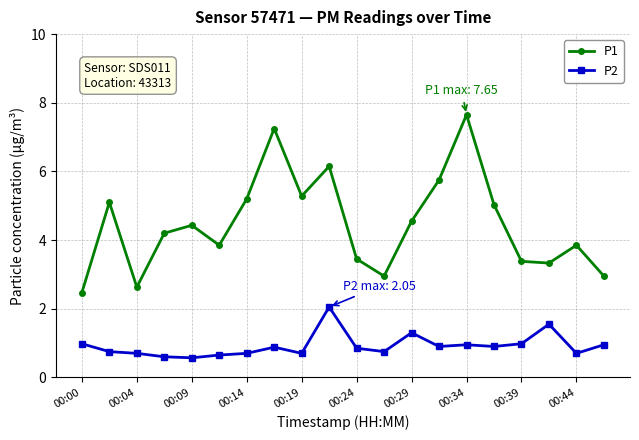

What is the difference between the maximum and minimum values in the P1 series?

5.2